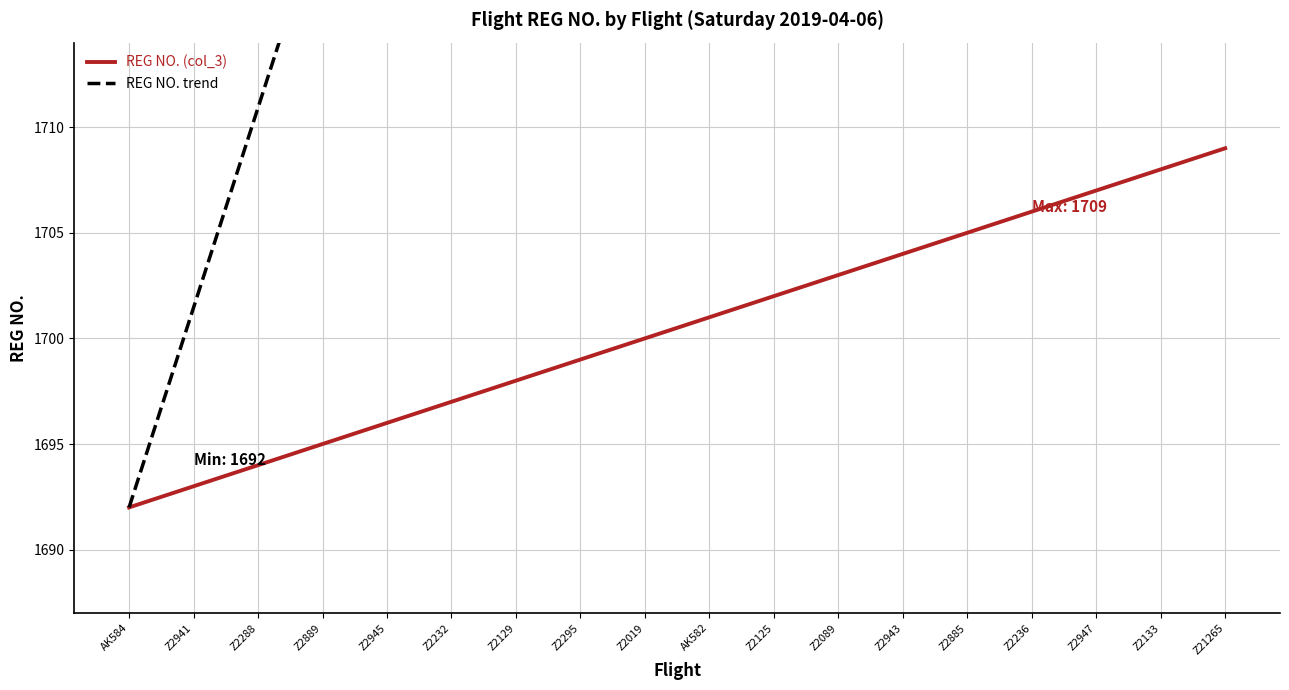

What is the difference between the REG NO. (col_3) values at AK584 and Z2133?

16